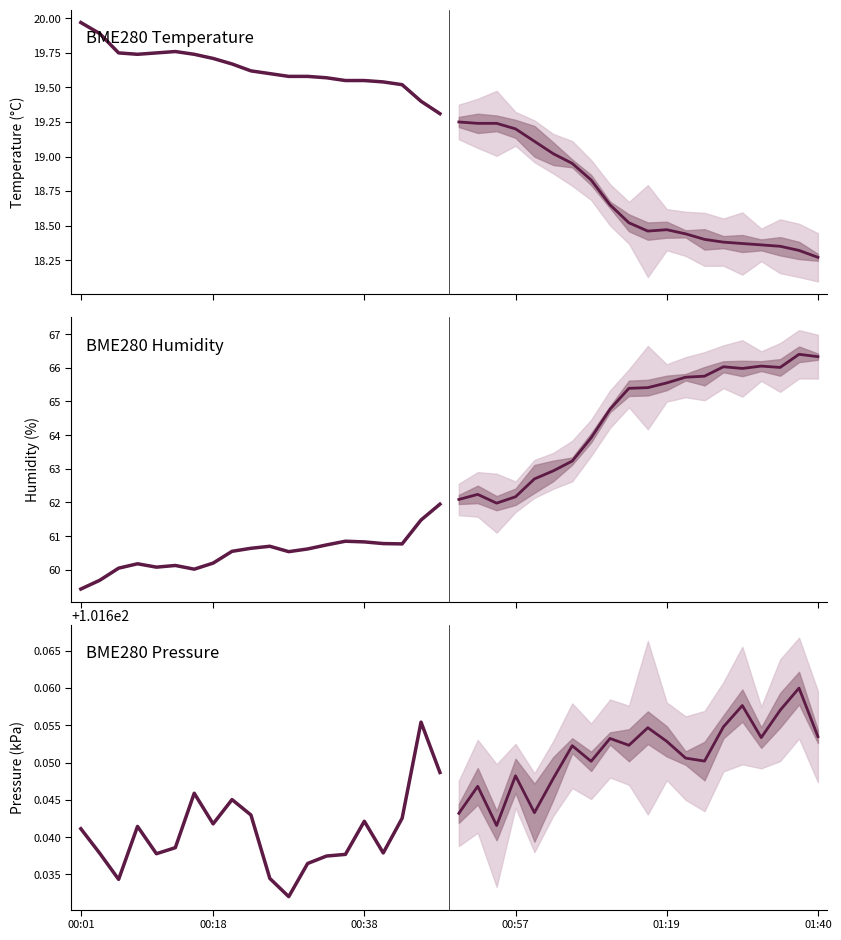

What is the difference between the BME280 Temperature projection values at 01:19 and 19?

0.8